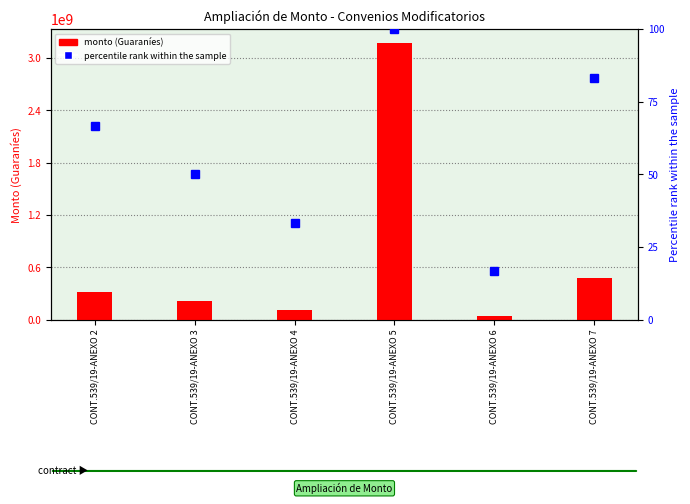

Which category has the lowest value across all series?

CONT.539/19-ANEXO 6